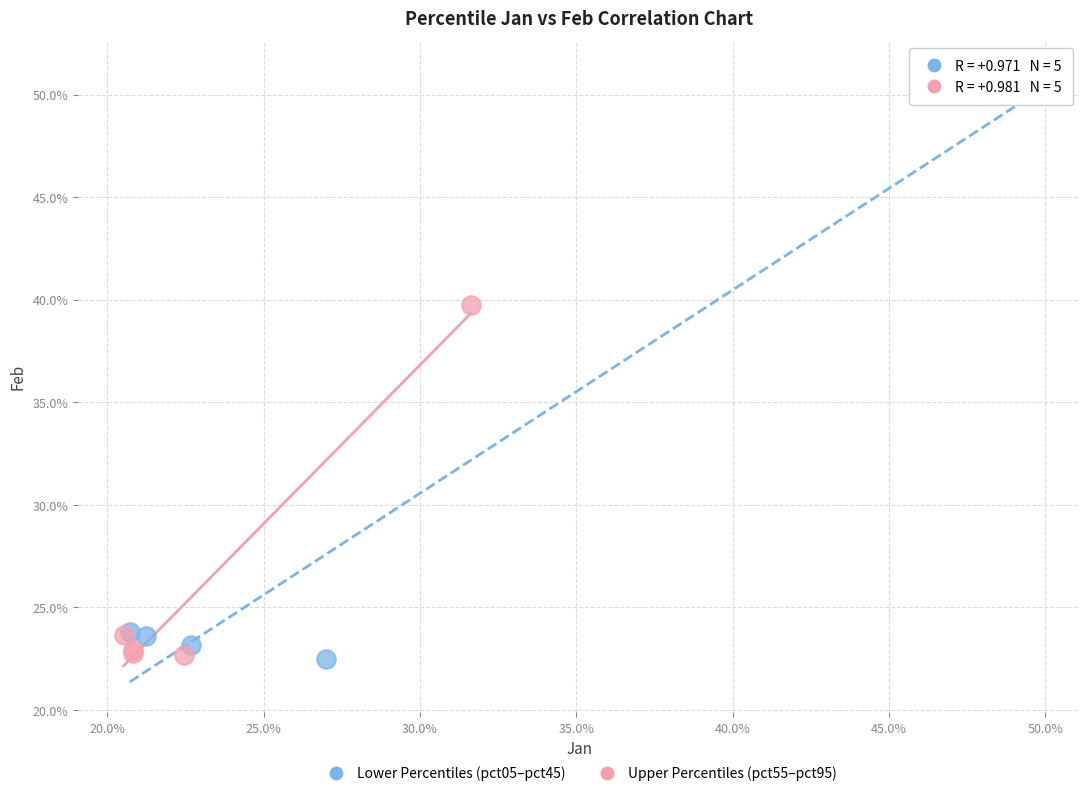

Which series has the largest Y range (max minus min)?

Lower Percentiles (pct05–pct45)